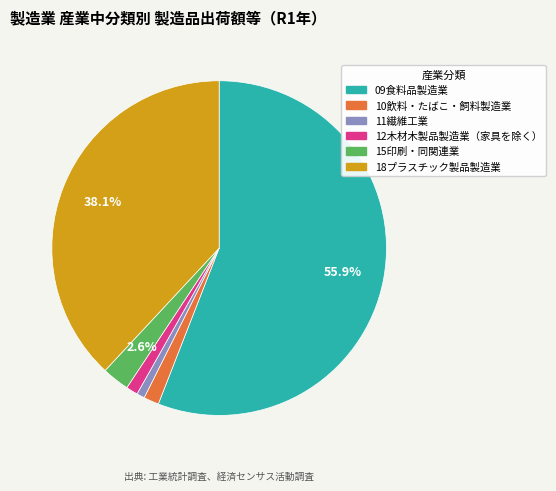

Count the number of slices in the pie.

6